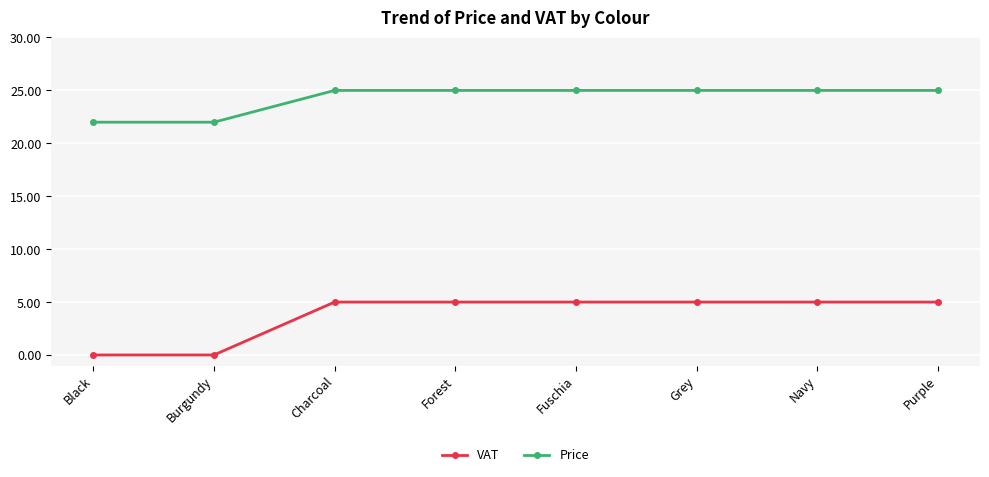

List the series in order of their peak value, highest first.

Price, VAT